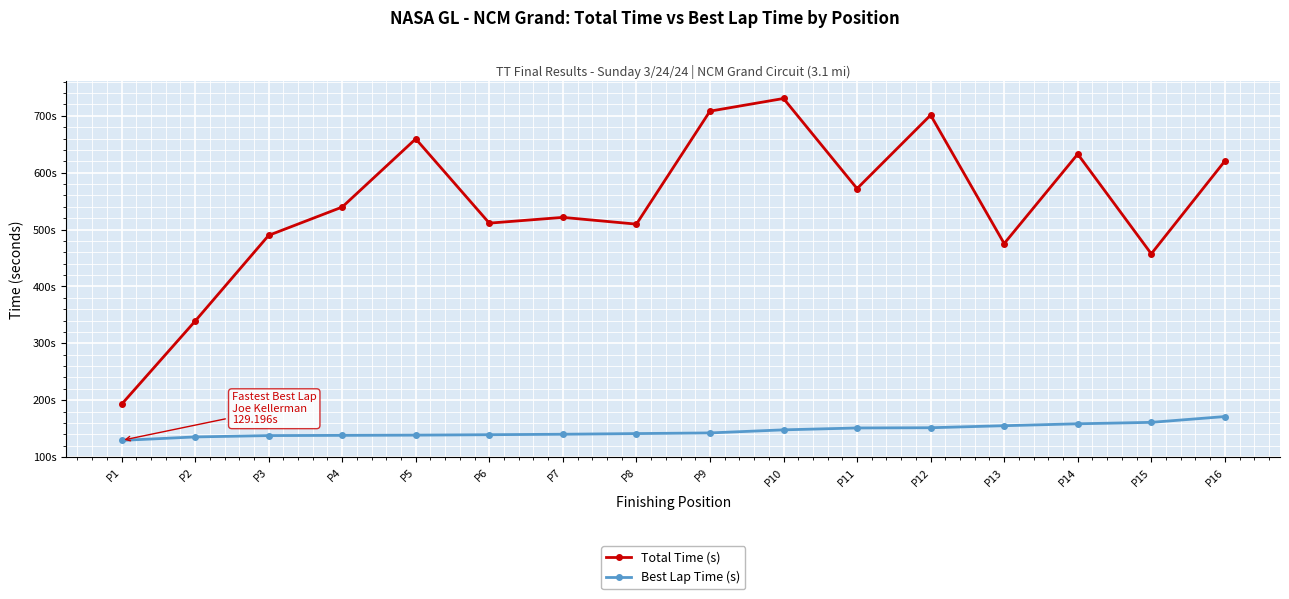

Rank the series by their average value, from highest to lowest.

Total Time (s), Best Lap Time (s)